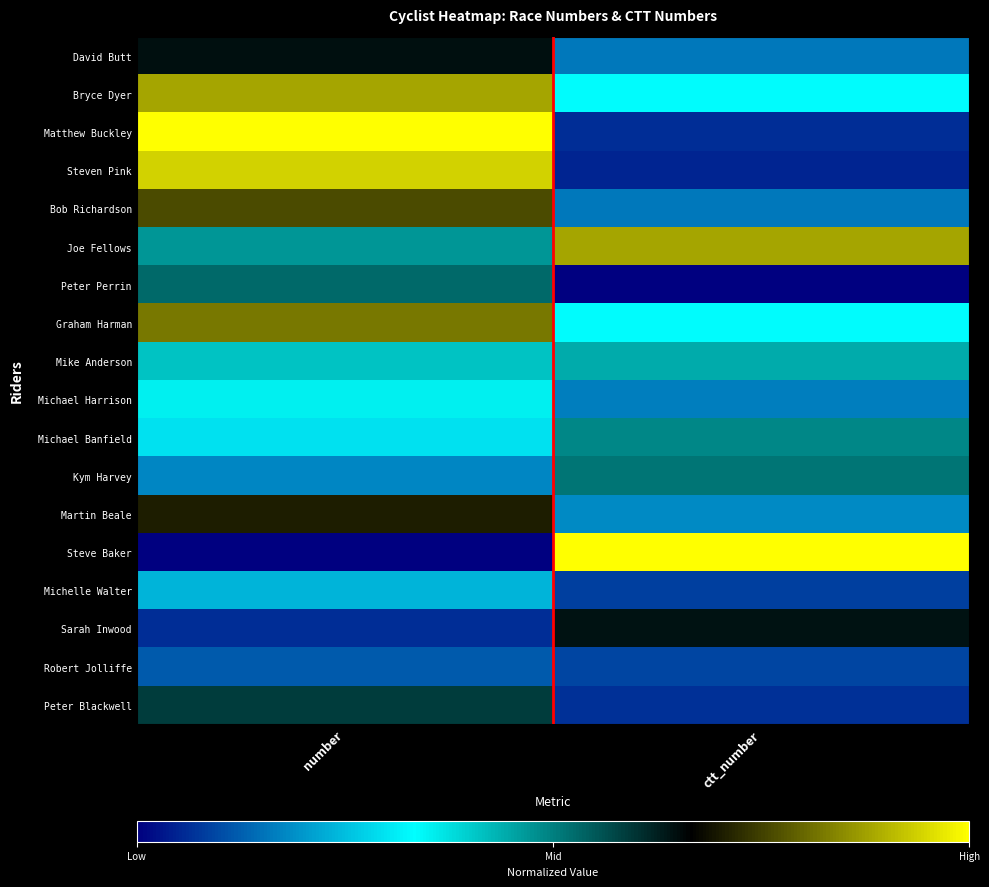

Count the number of categories in the chart.

2